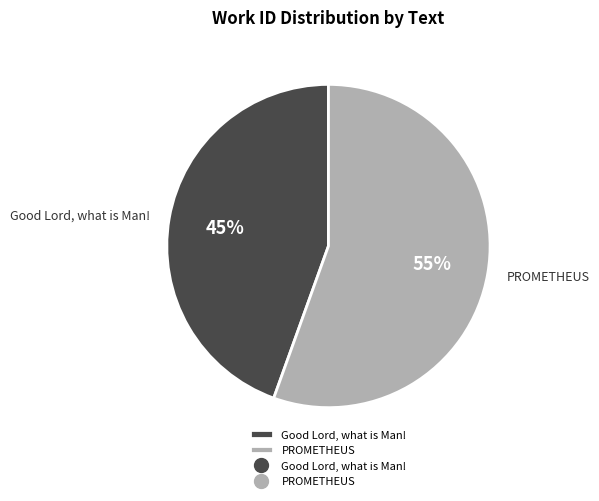

How many slices are in this pie chart?

2